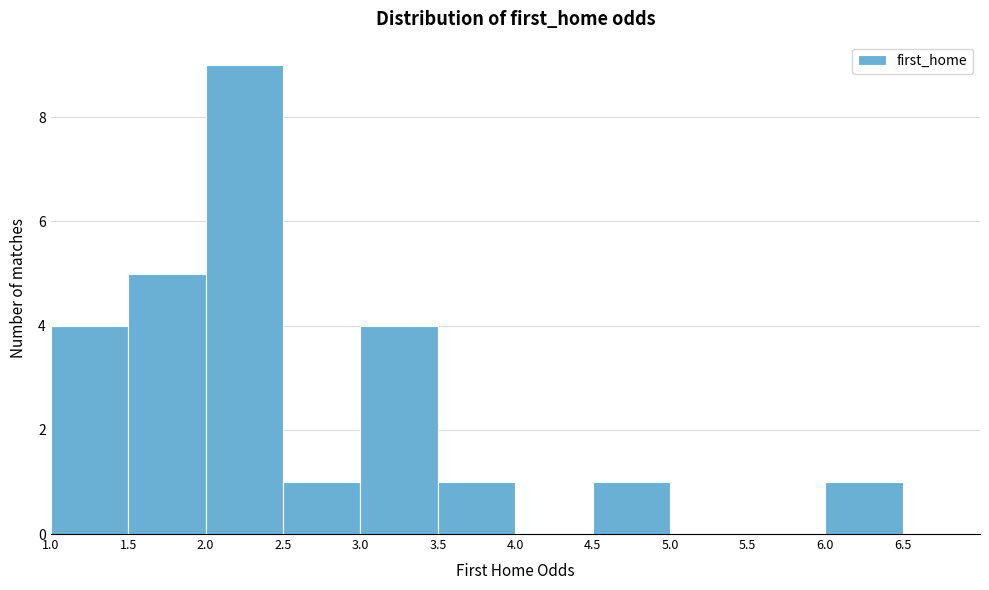

How tall is the bar that spans 2.0 to 2.5 on the x-axis? The values are not printed on the chart, so give them approximately, as read against the axis.

9